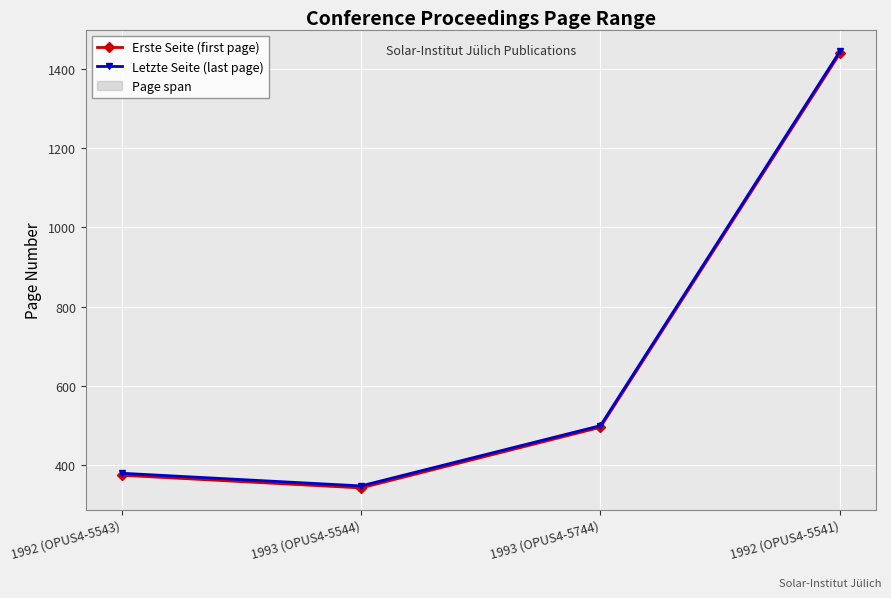

Which series has the widest spread of values?

Erste Seite (first page)